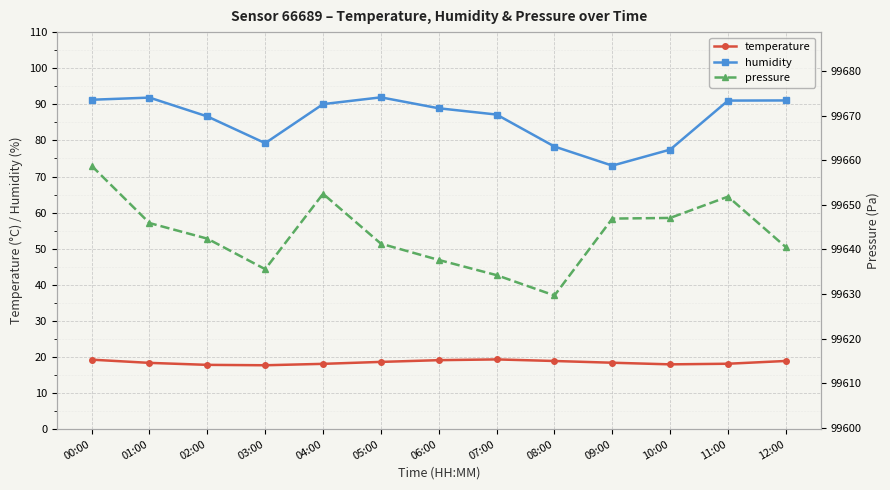

What is the sum of the temperature values at 10:00 and 07:00?

37.3